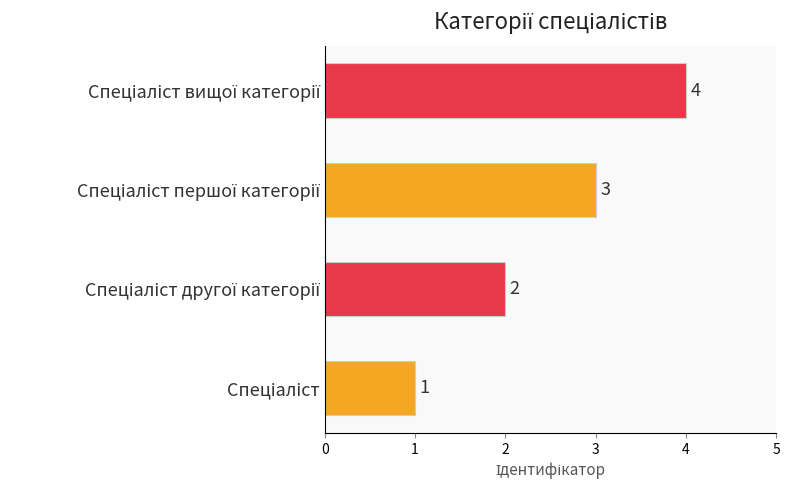

How many values are between 2 and 4?

3